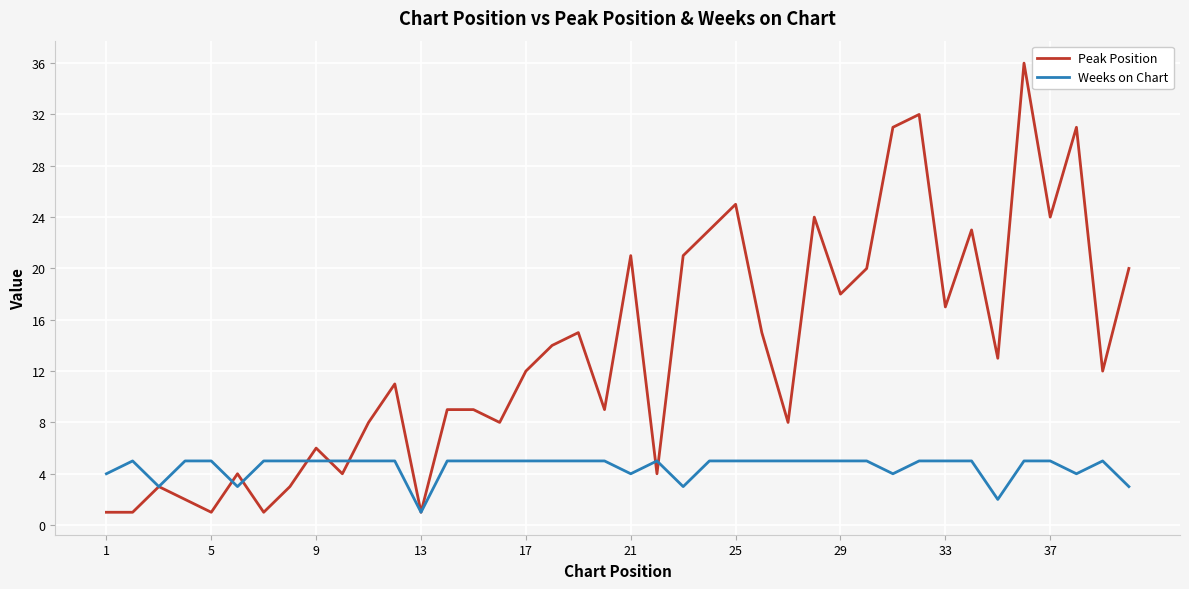

Which series has the largest total across all categories?

Peak Position